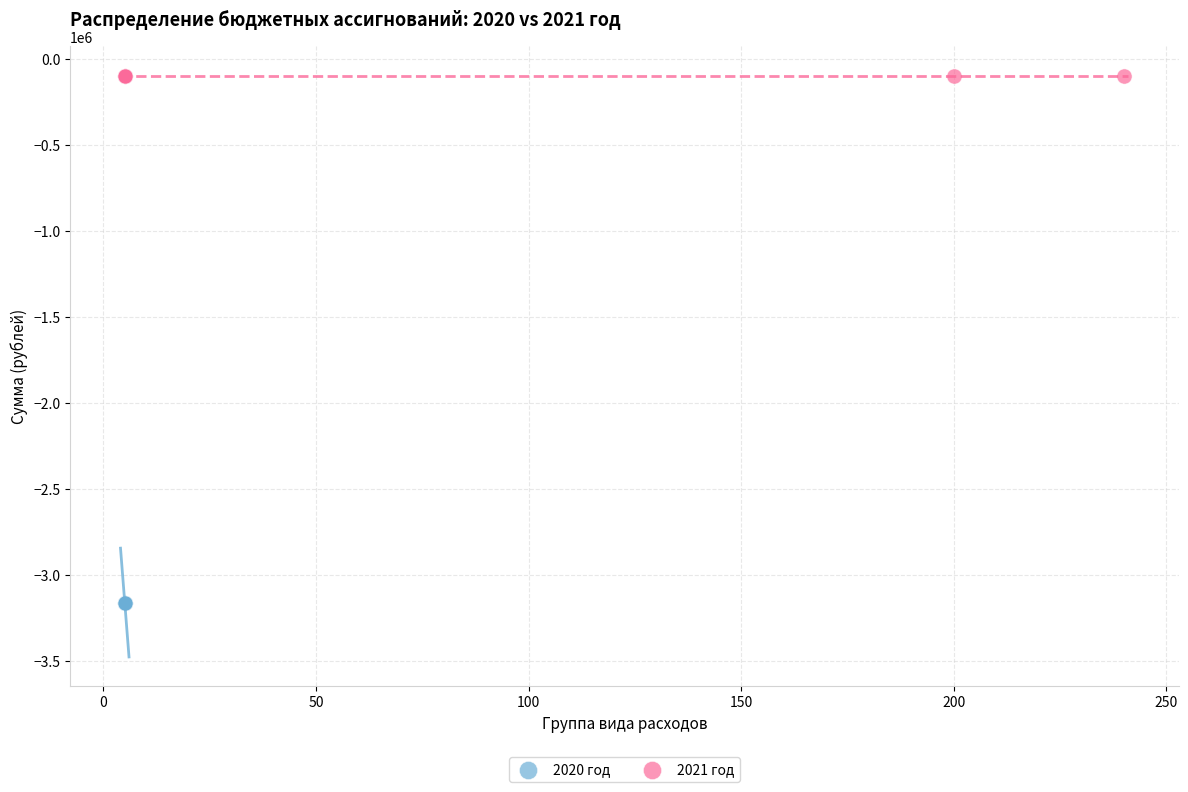

Which series contains the highest Y value?

2021 год